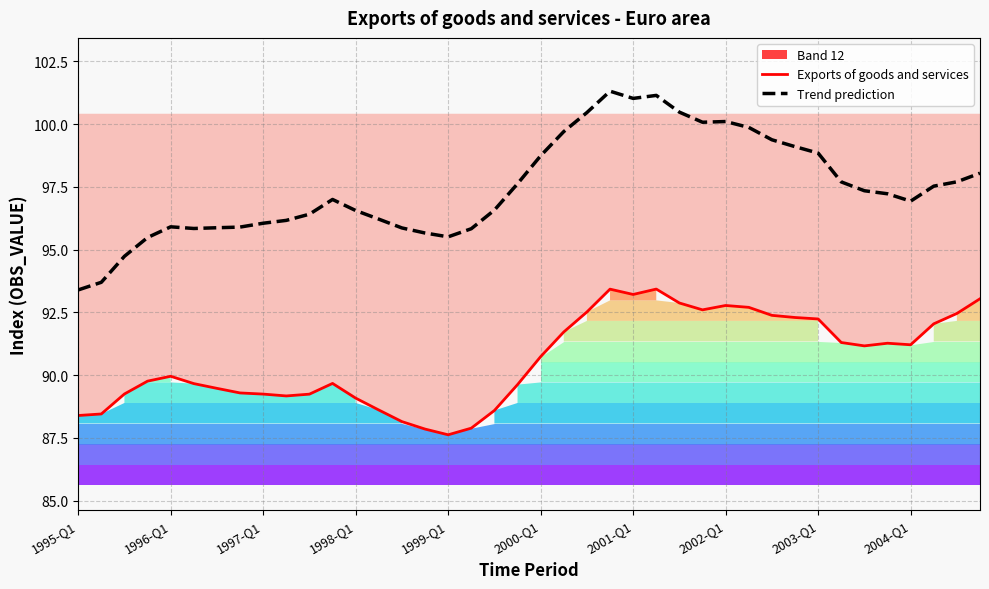

True or false: Exports of goods and services and Trend prediction intersect in this chart.

False